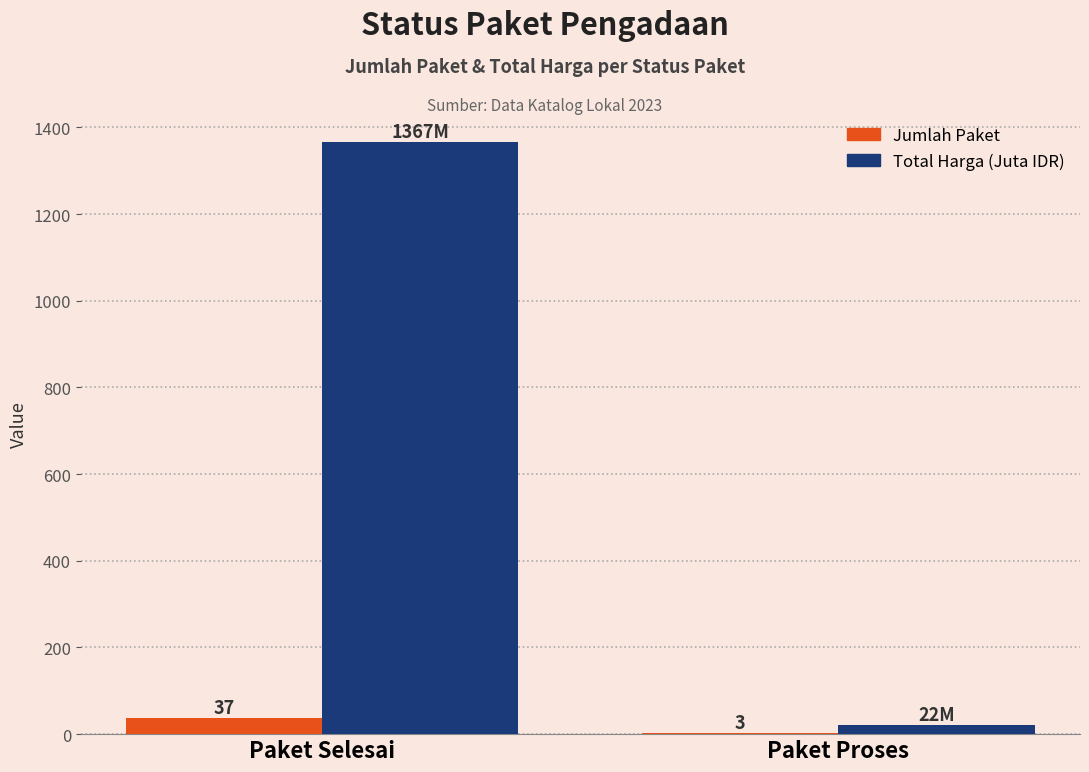

The value of Jumlah Paket at Paket Selesai is 37.0. True or false?

True